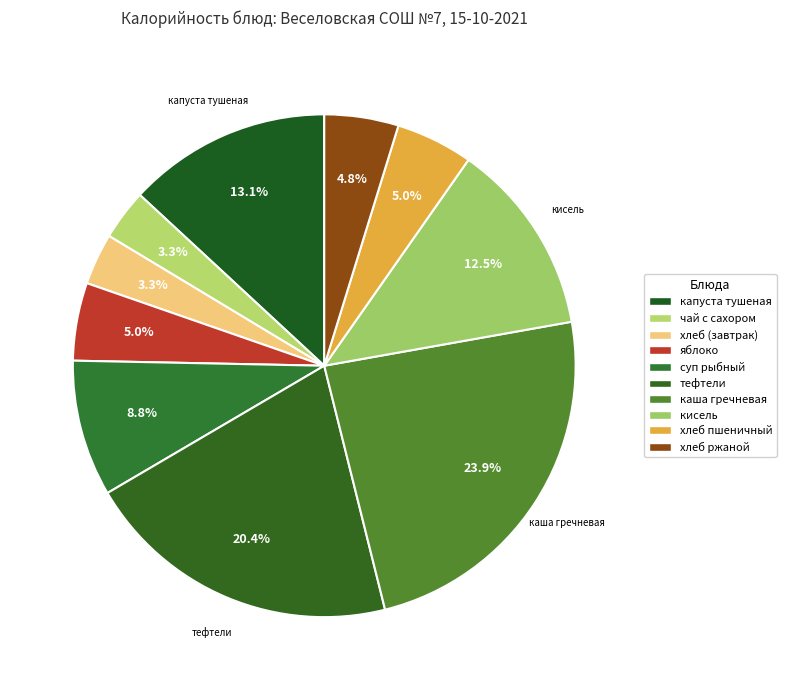

How many segments does this pie chart have?

10